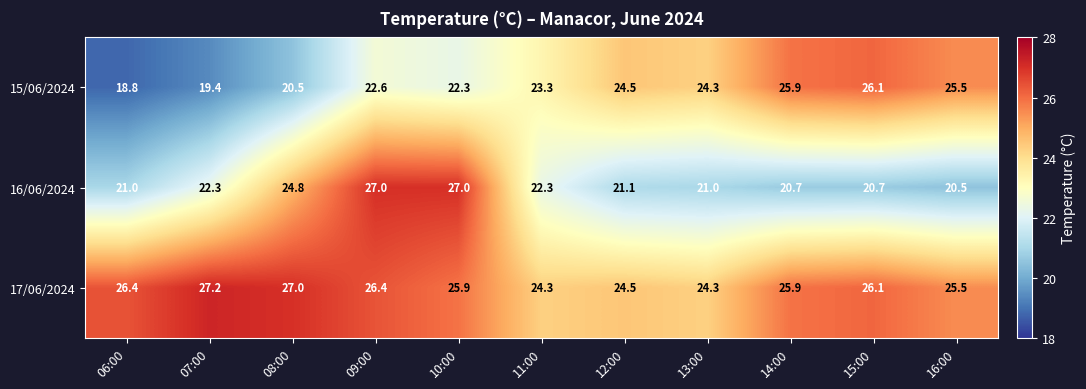

True or false: 17/06/2024 has a value of 24.3 at 13:00.

True